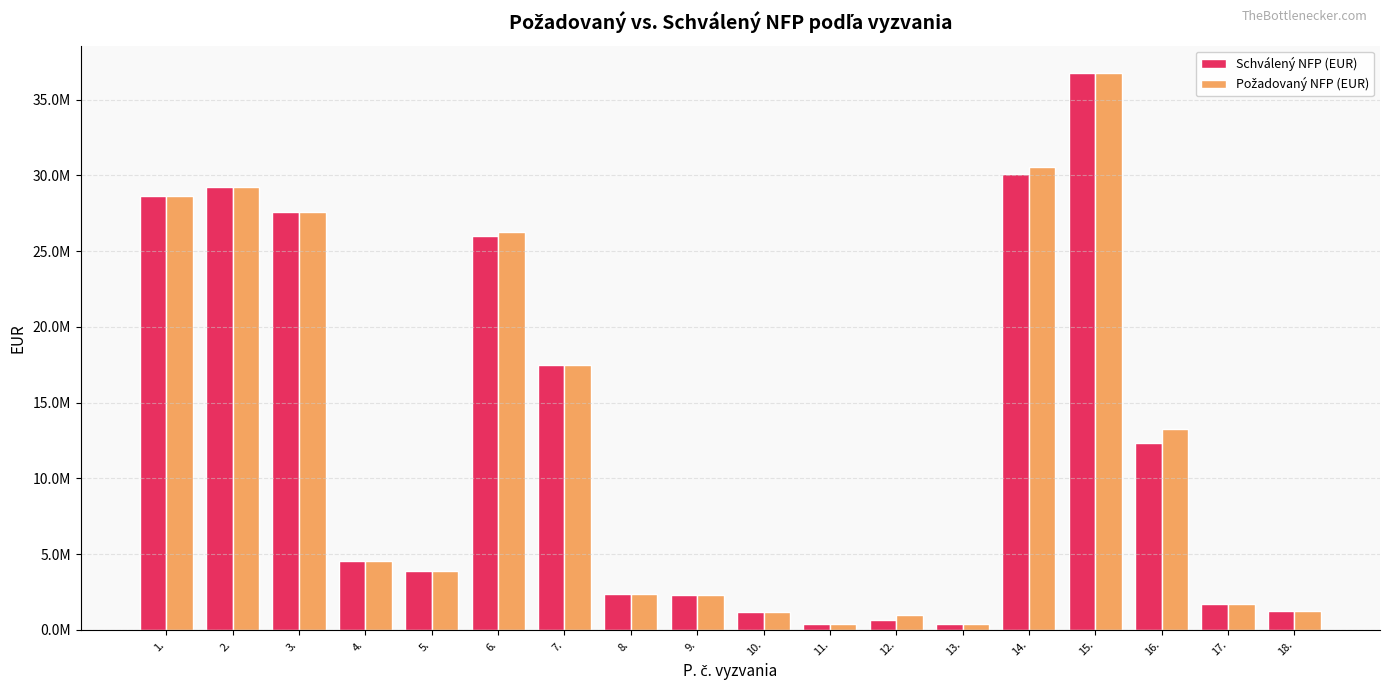

At which label does Schválený NFP (EUR) first exceed 4515620?

1.